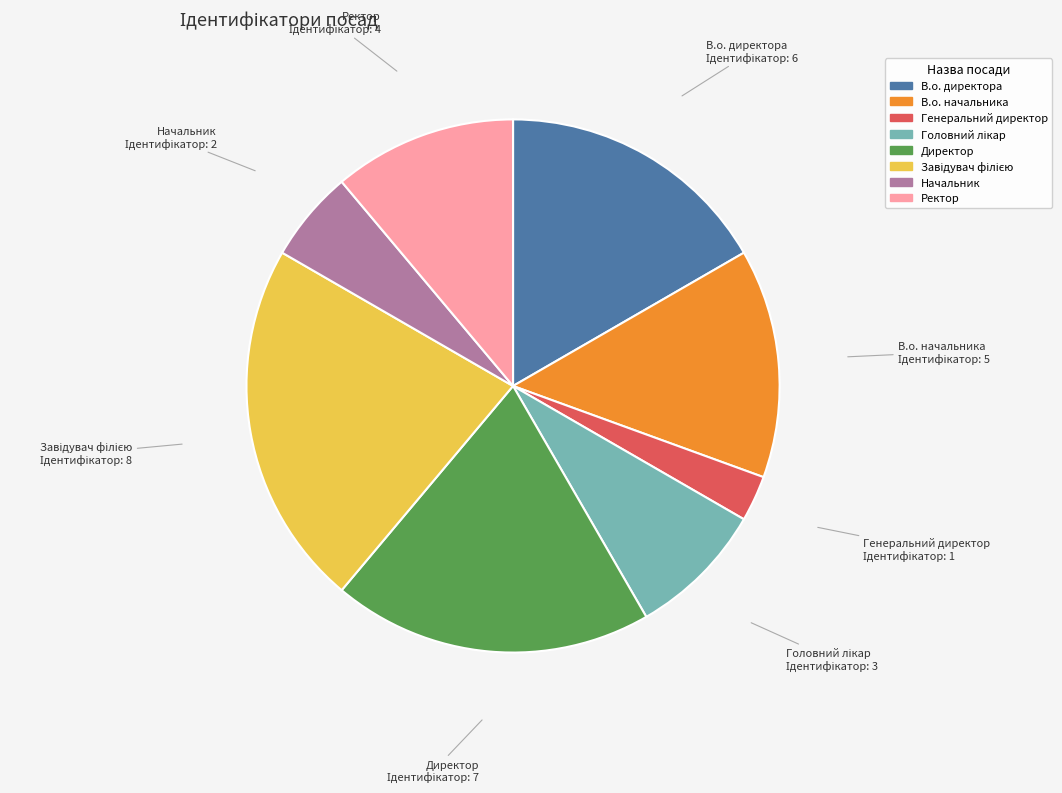

The Ректор slice represents 19% of the pie. True or false?

False